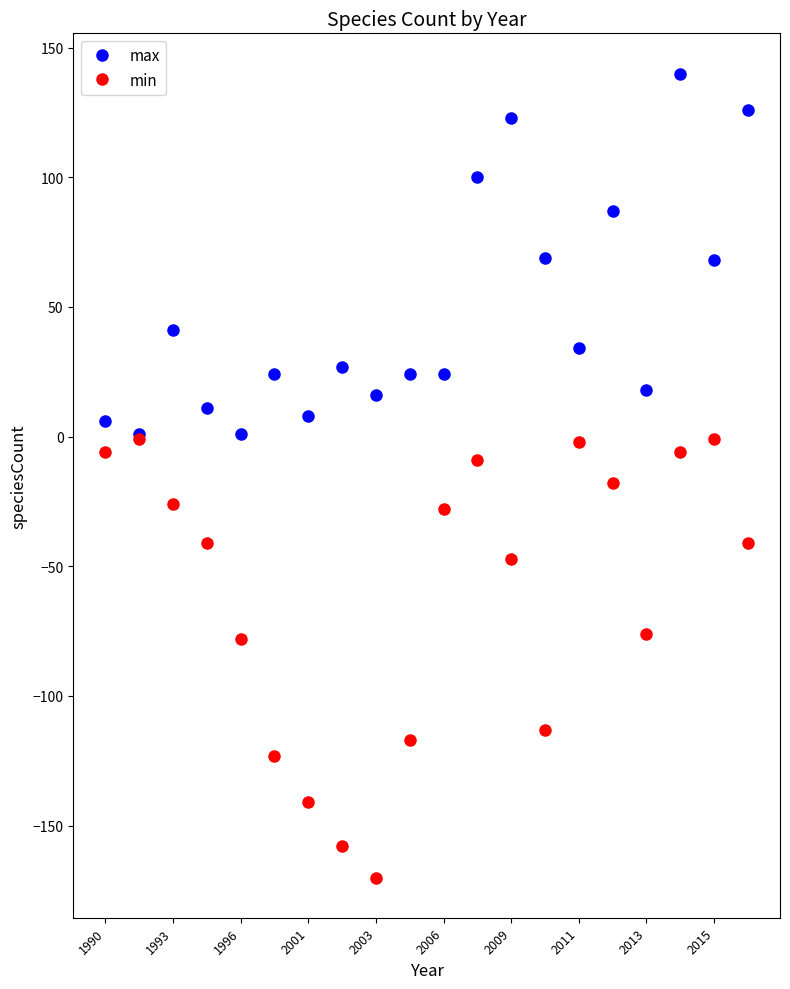

True or false: max has more than 1 interior local peaks.

True